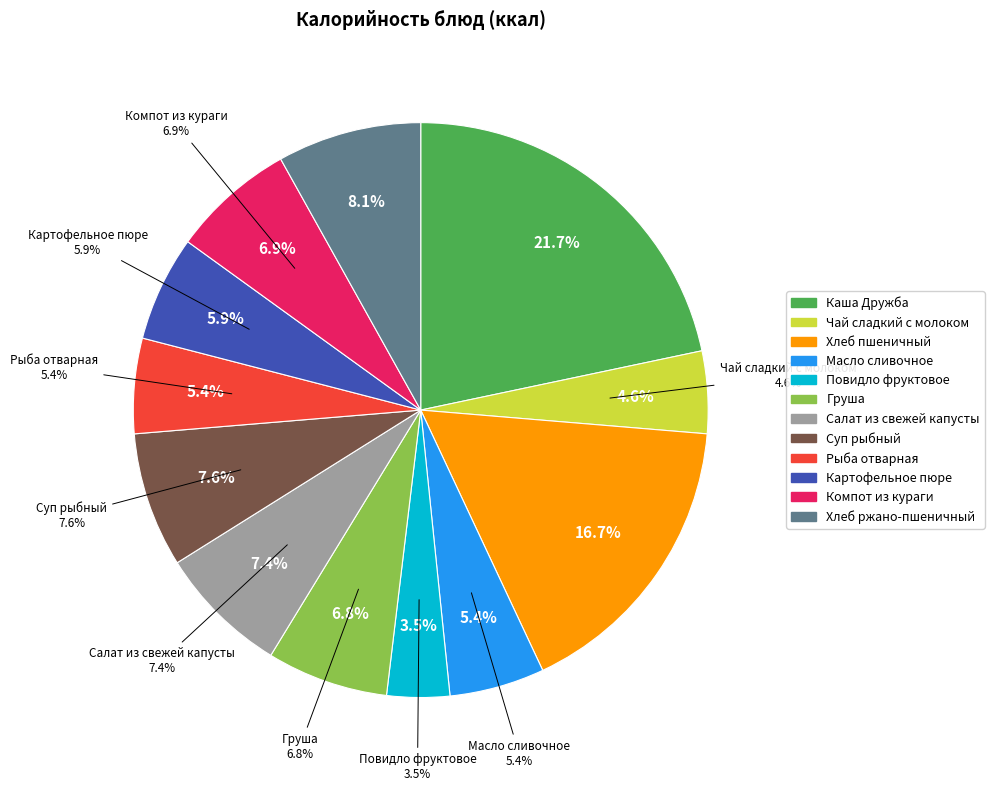

What percentage is NOT represented by Картофельное пюре?

94.1%